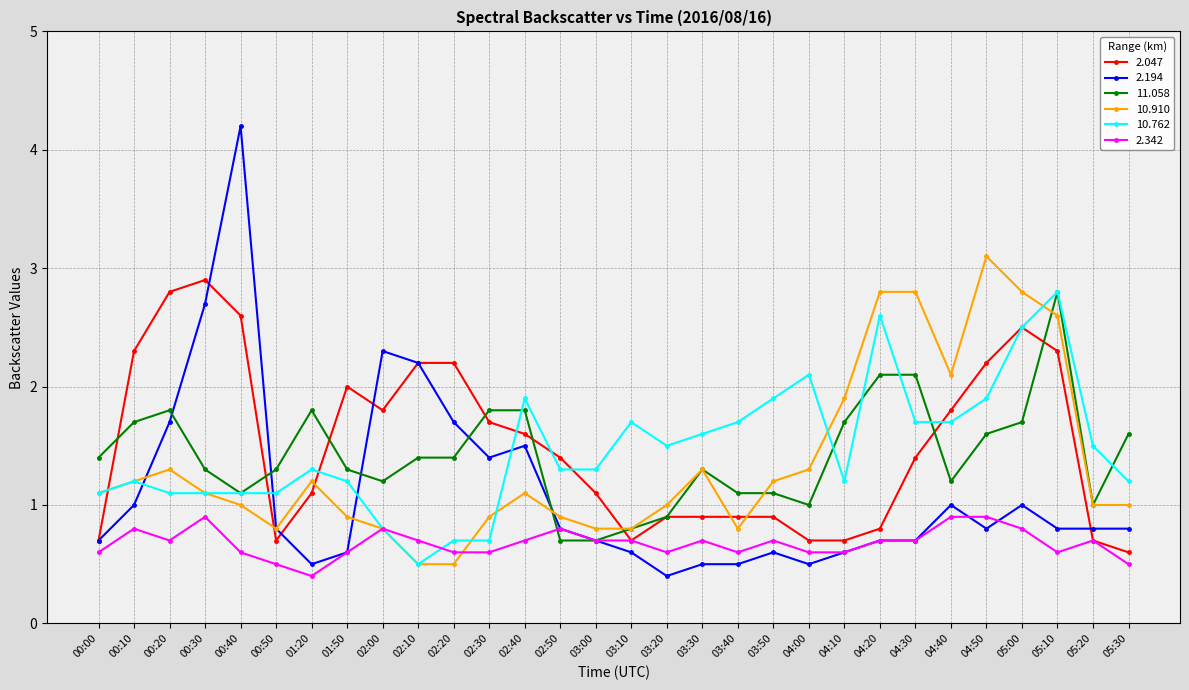

Which series has the widest spread of values?

2.194